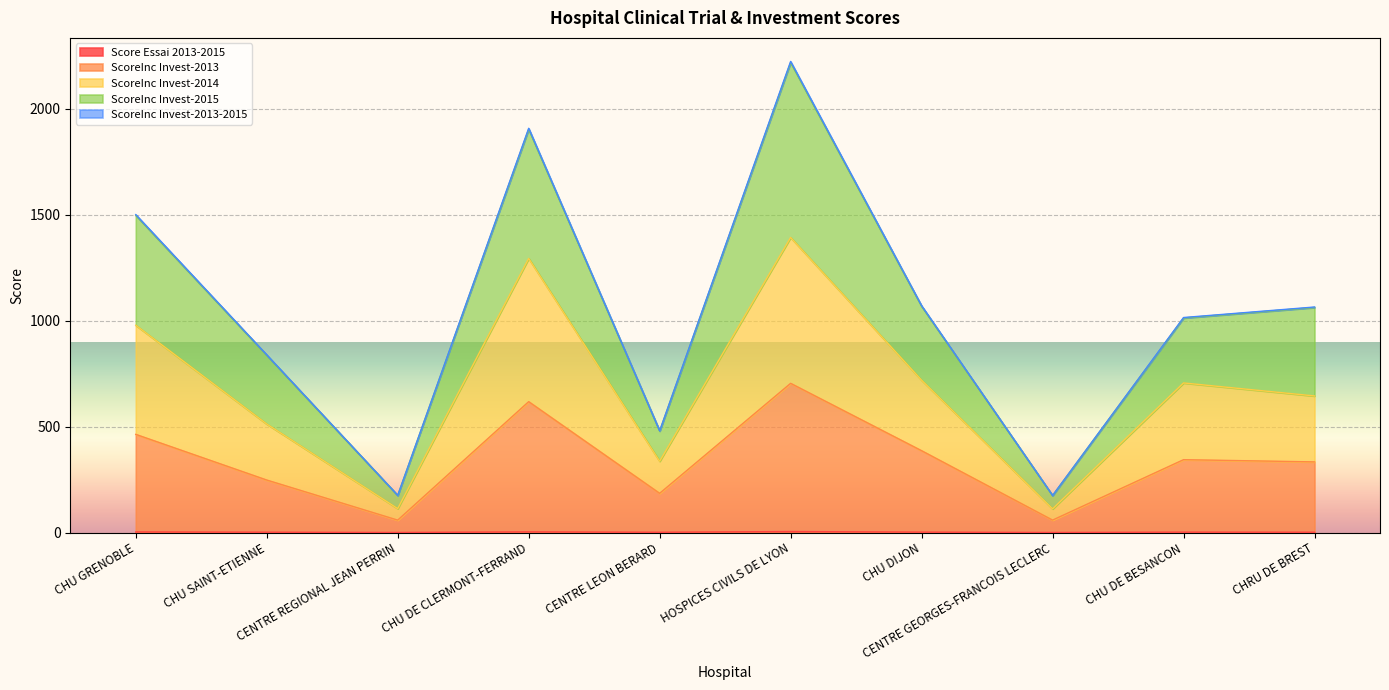

What is the difference between the maximum and minimum values in the ScoreInc Invest-2015 series?

2042.9